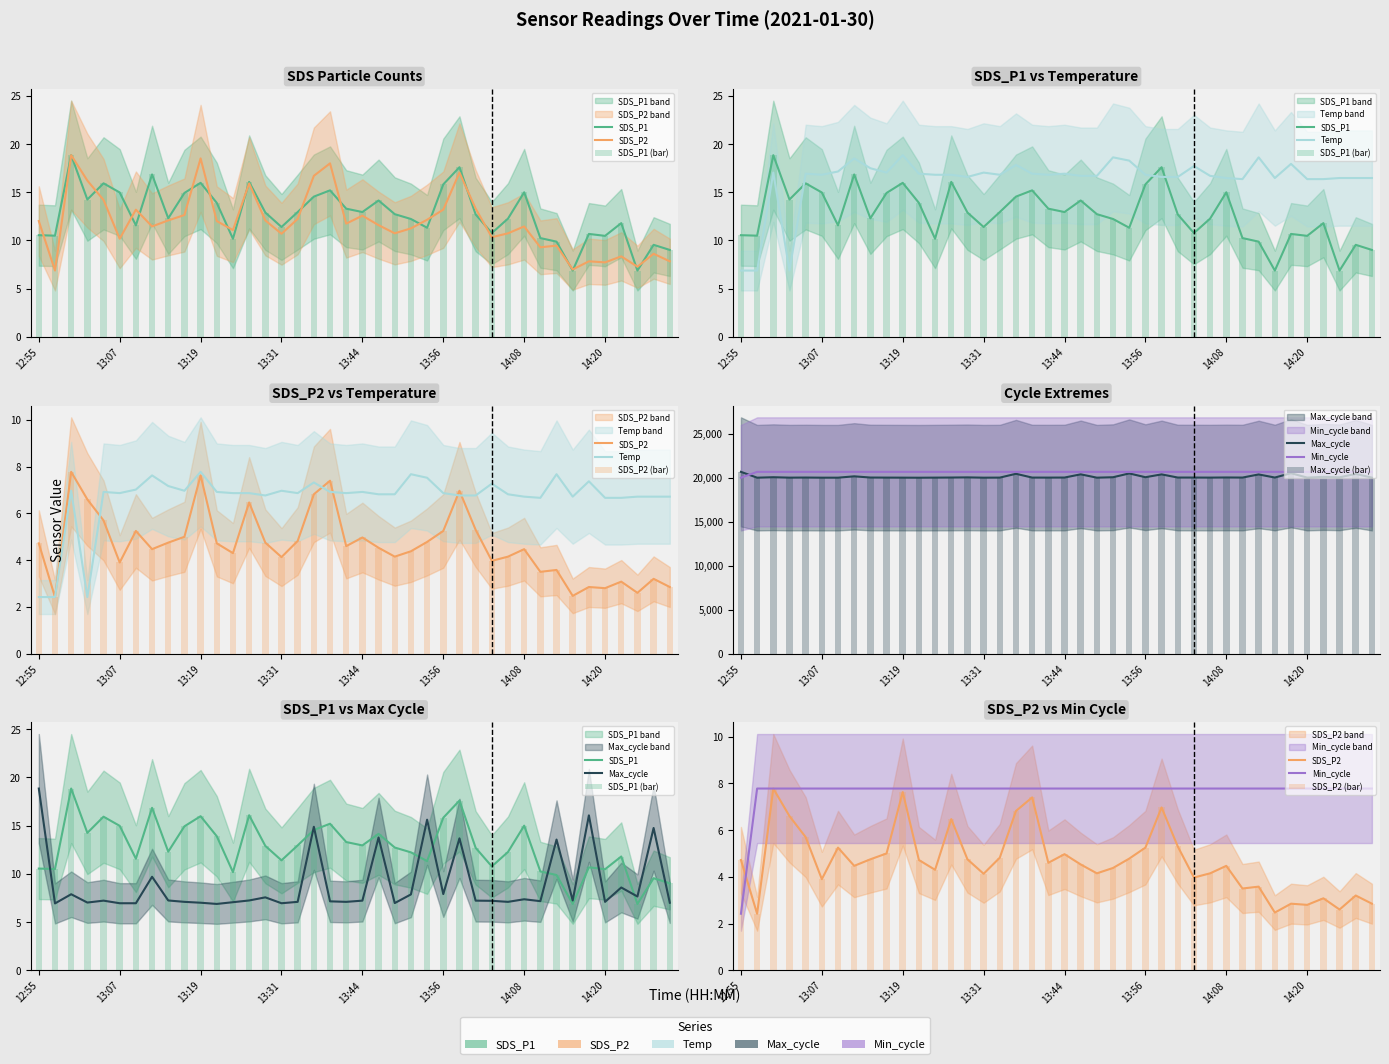

What is the average value of the Min_cycle series?

20667.3